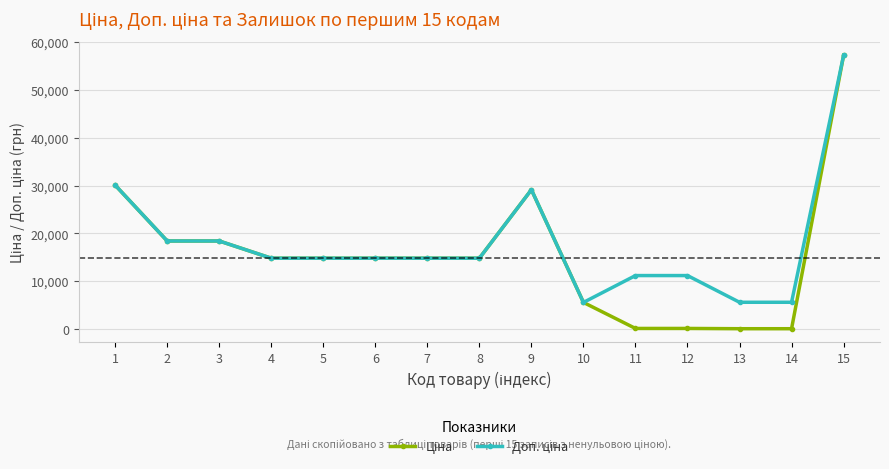

What is the greatest value displayed?

57258.0